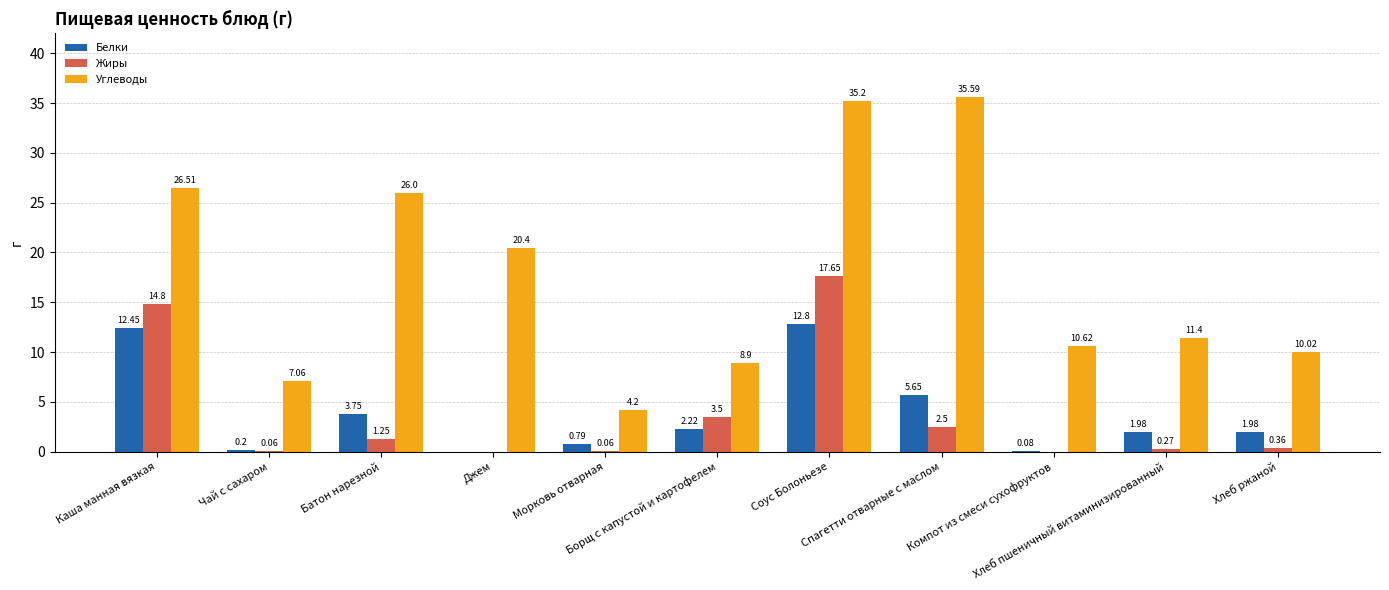

Which category has the highest value in the Углеводы series?

Спагетти отварные с маслом